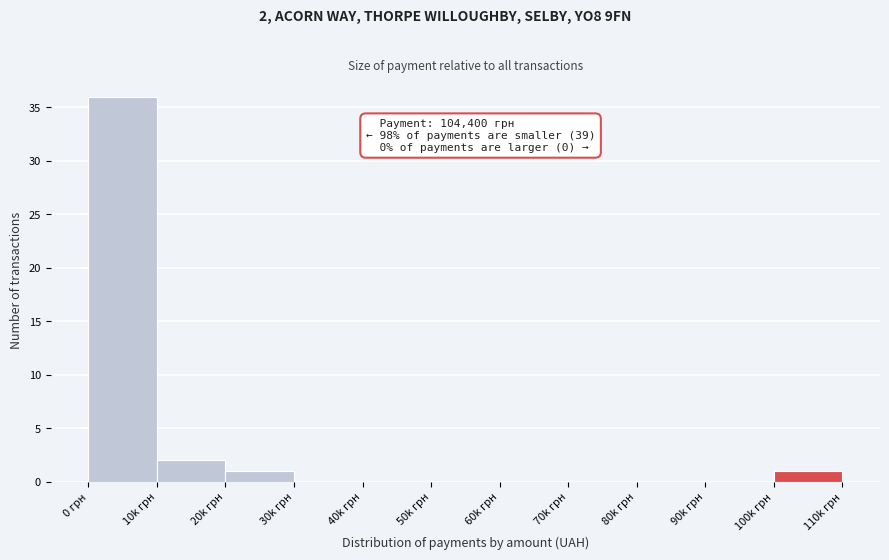

Reading right to left, what are all the values shown in this chart?

100k грн=1	90k грн=0	80k грн=0	70k грн=0	60k грн=0	50k грн=0	40k грн=0	30k грн=0	20k грн=1	10k грн=2	0 грн=36